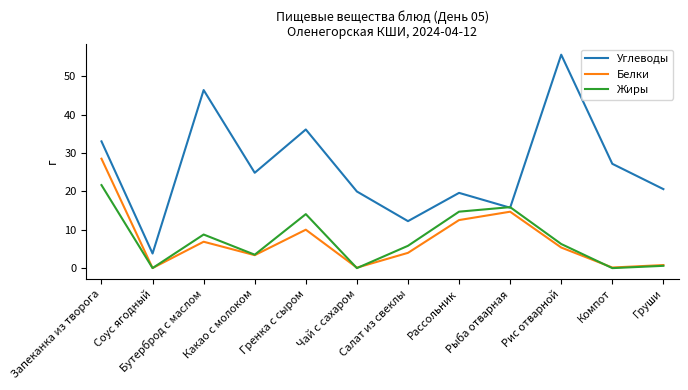

Which category has the highest value across all series?

Рис отварной